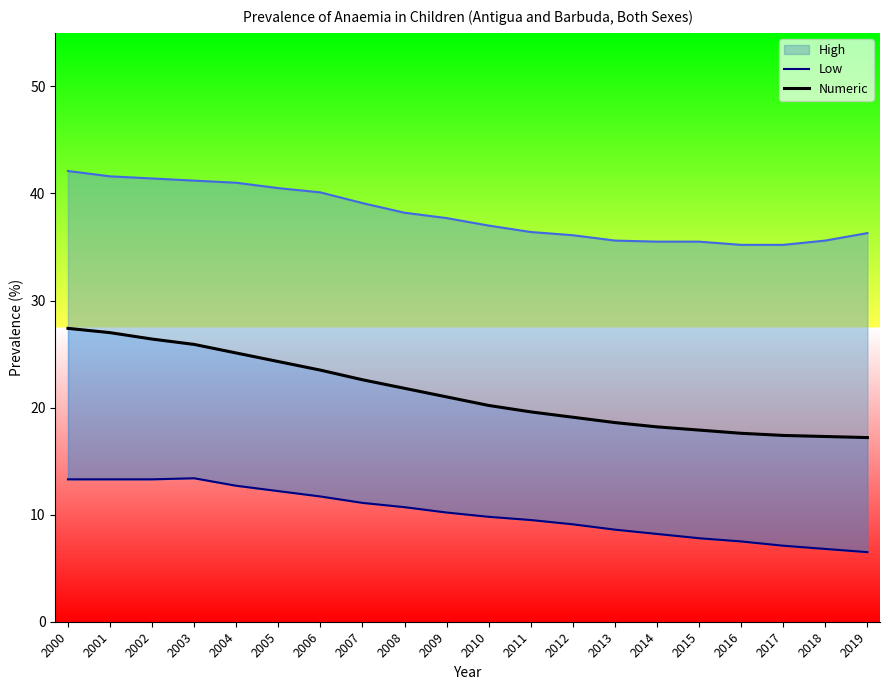

True or false: Numeric and Low intersect in this chart.

False